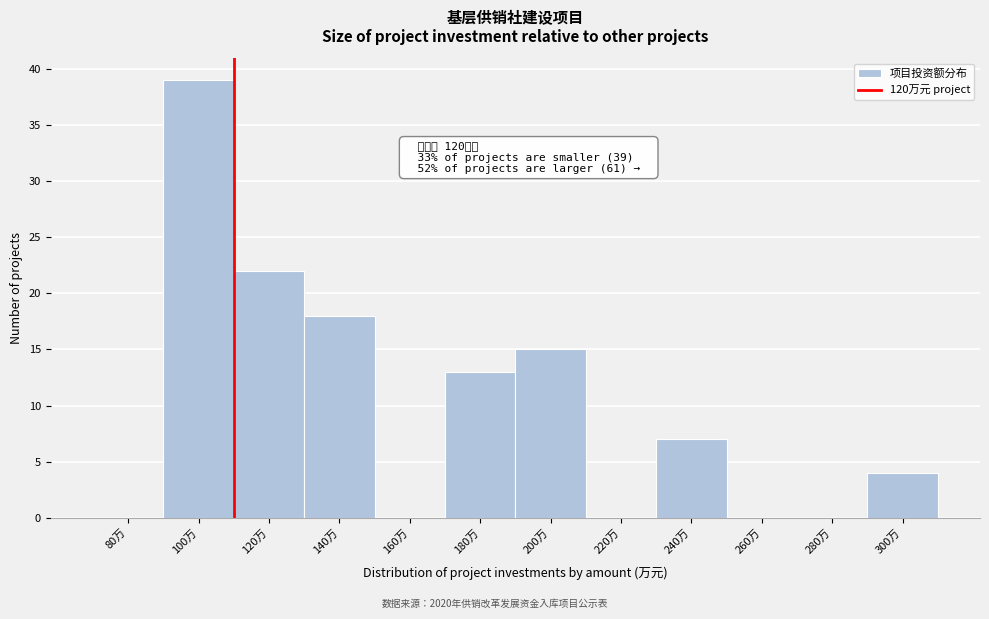

Reading left to right, transcribe all the data shown in this chart.

80万=0	100万=39	120万=22	140万=18	160万=0	180万=13	200万=15	220万=0	240万=7	260万=0	280万=0	300万=4